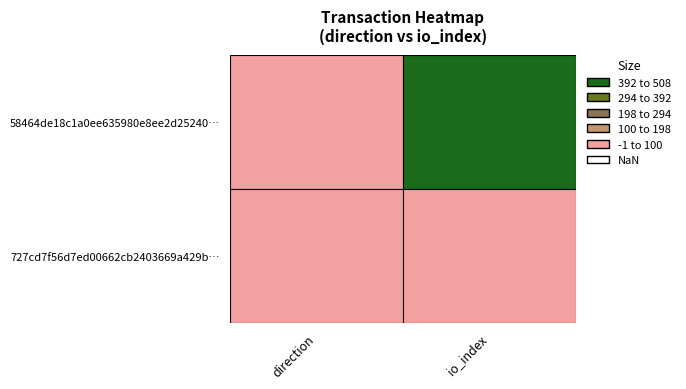

How many data points in 727cd7f56d7ed00662cb2403669a429b35fee71 are less than 10?

1